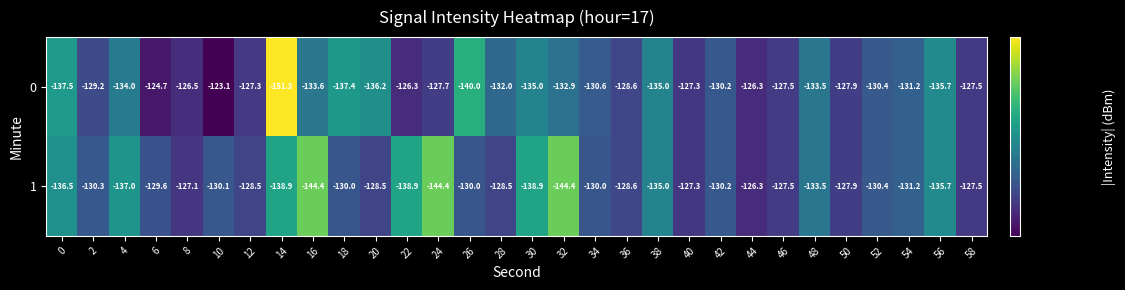

What is the minimum value shown in the chart?

-151.3